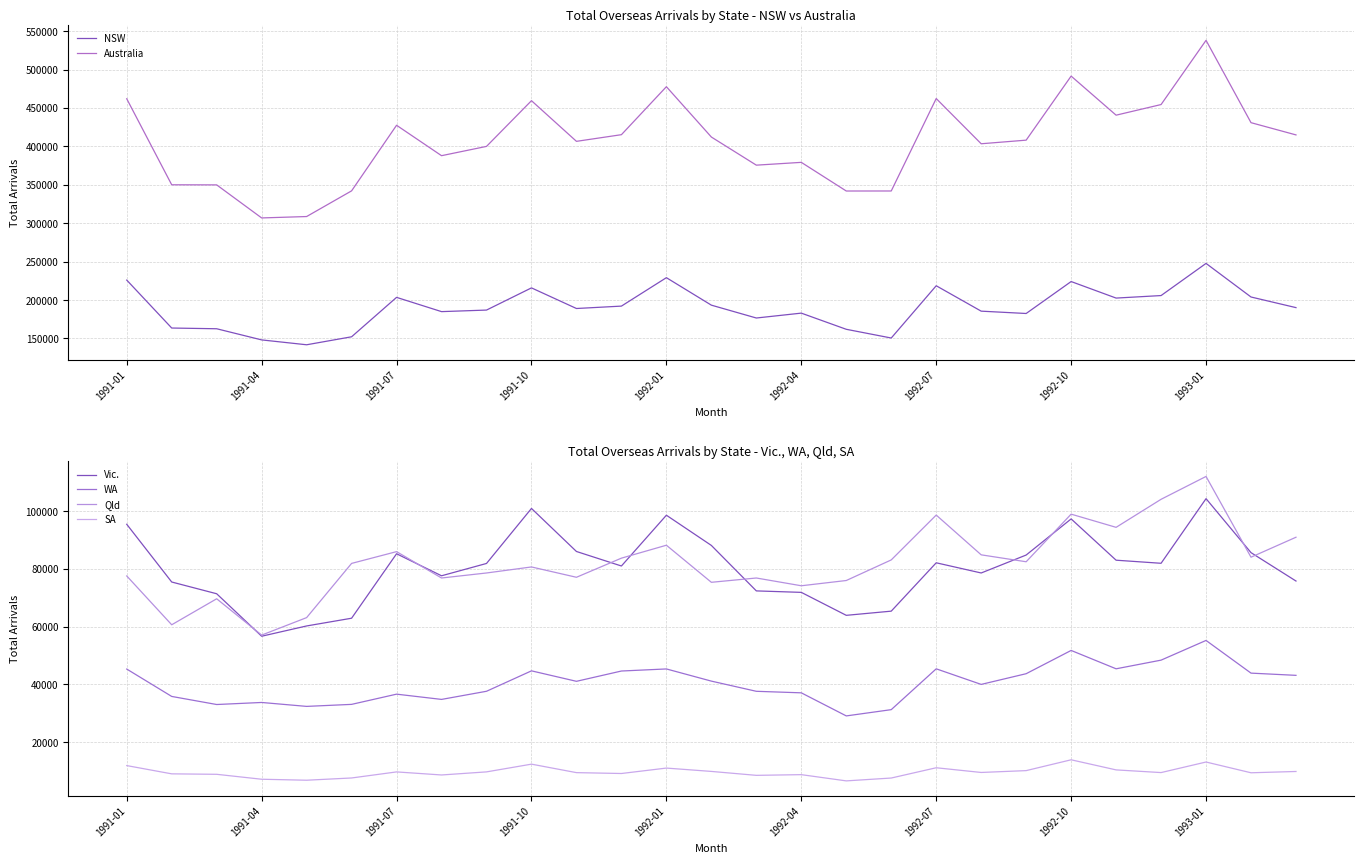

True or false: NSW and WA cross at least once.

False